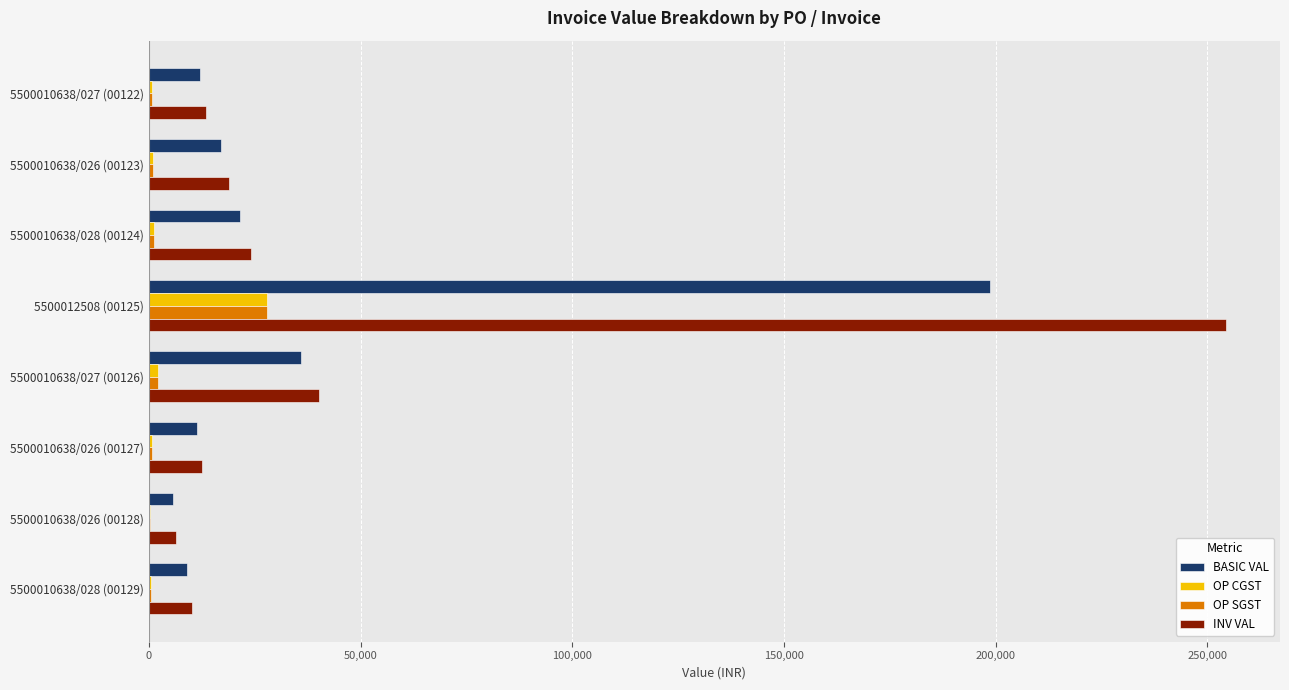

How many series are shown in this chart?

4